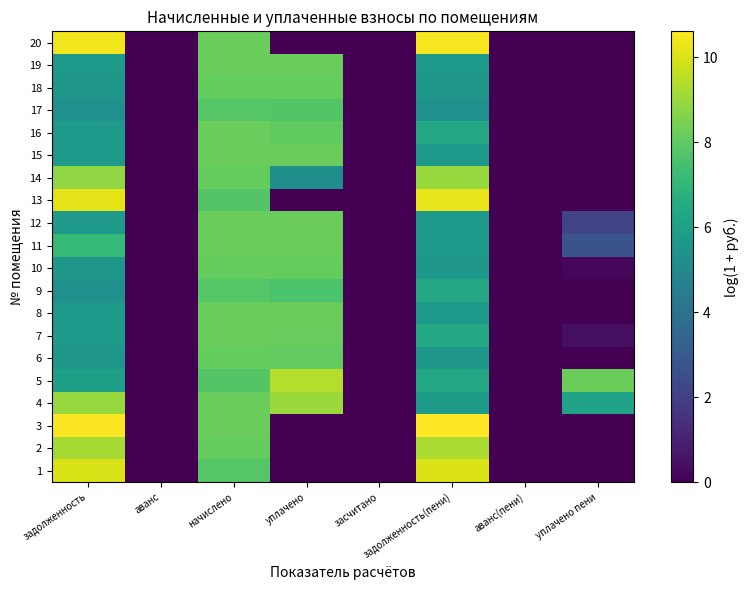

Between аванс and начислено, which is larger?

начислено